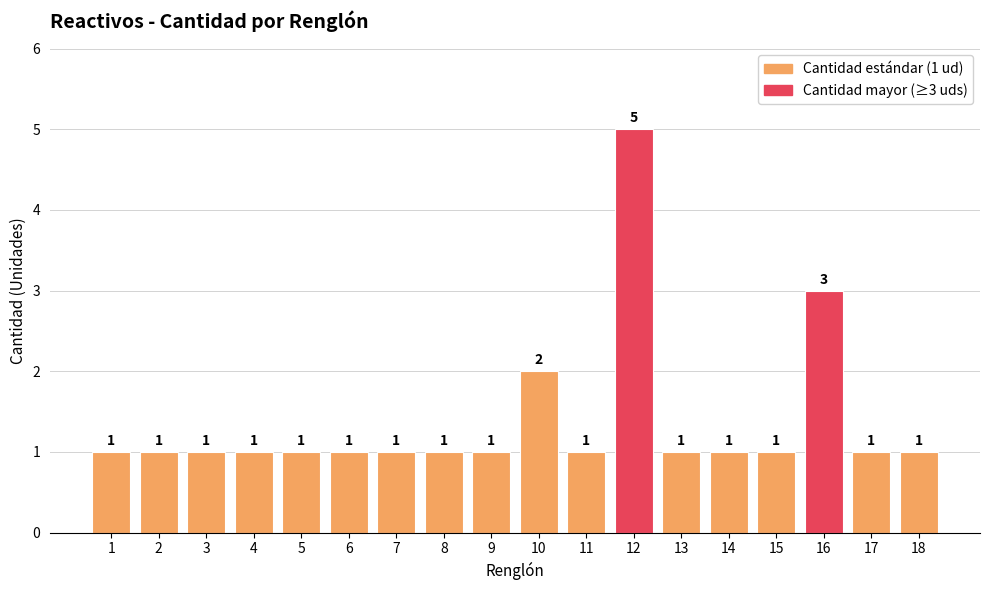

What is the difference between the second highest and minimum values?

2